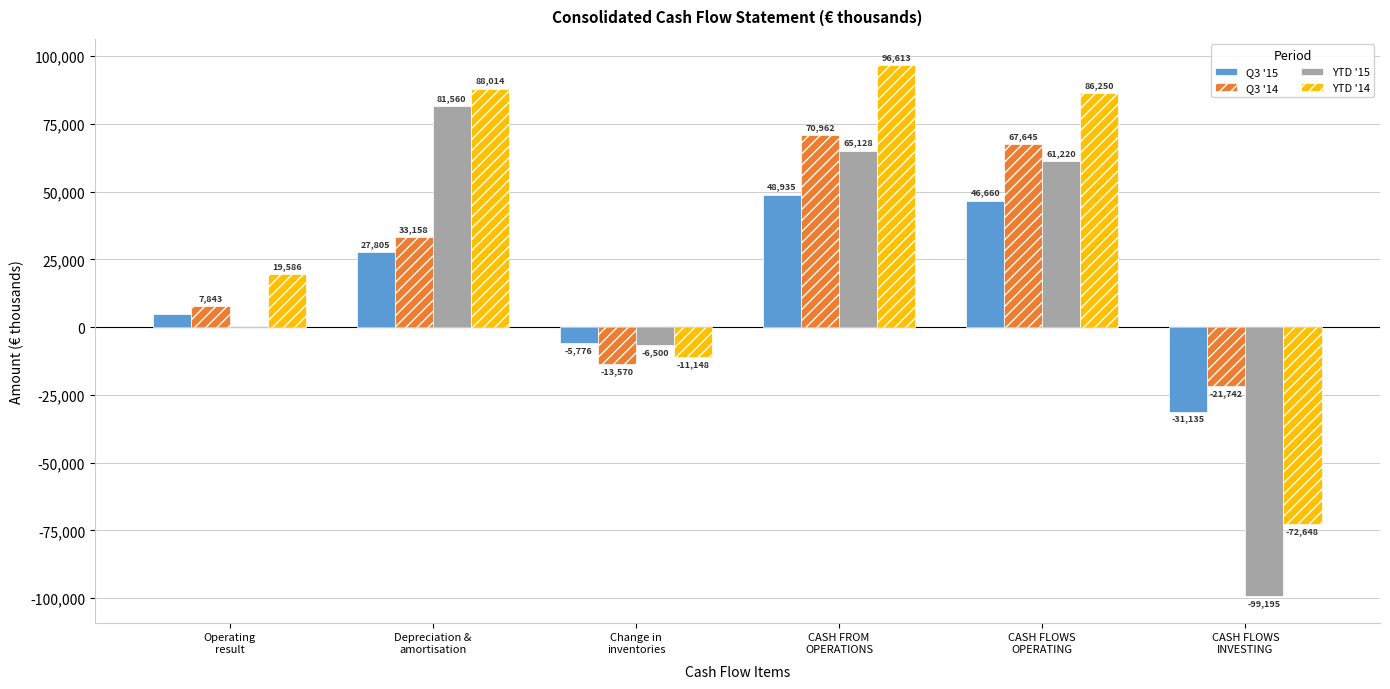

What is the sum of all Q3 '14 values?

144296